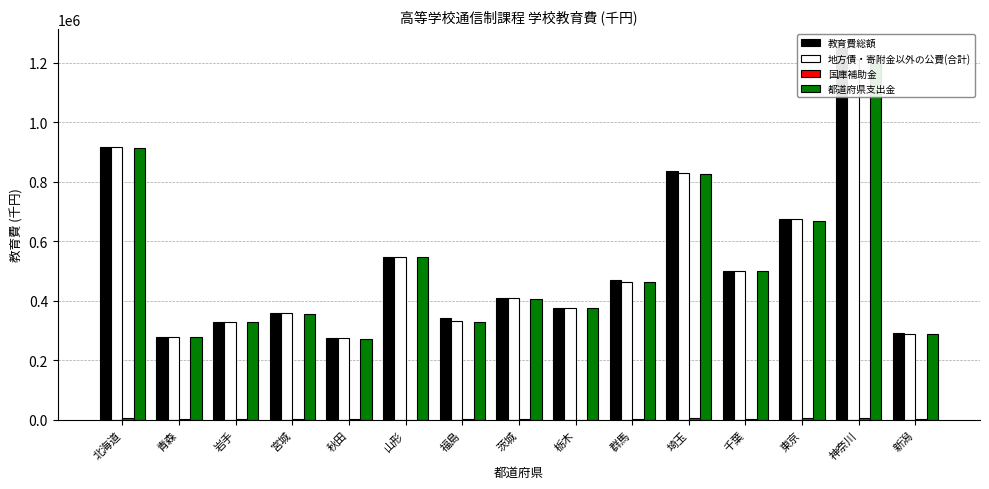

Where is 都道府県支出金 nearest to the value 740088?

東京